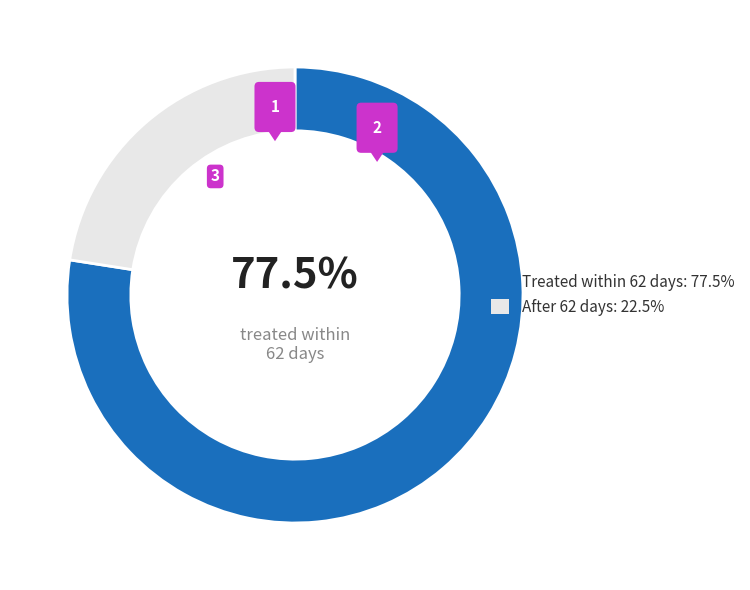

To the nearest percent, what percentage of the pie is After 62 days?

22%